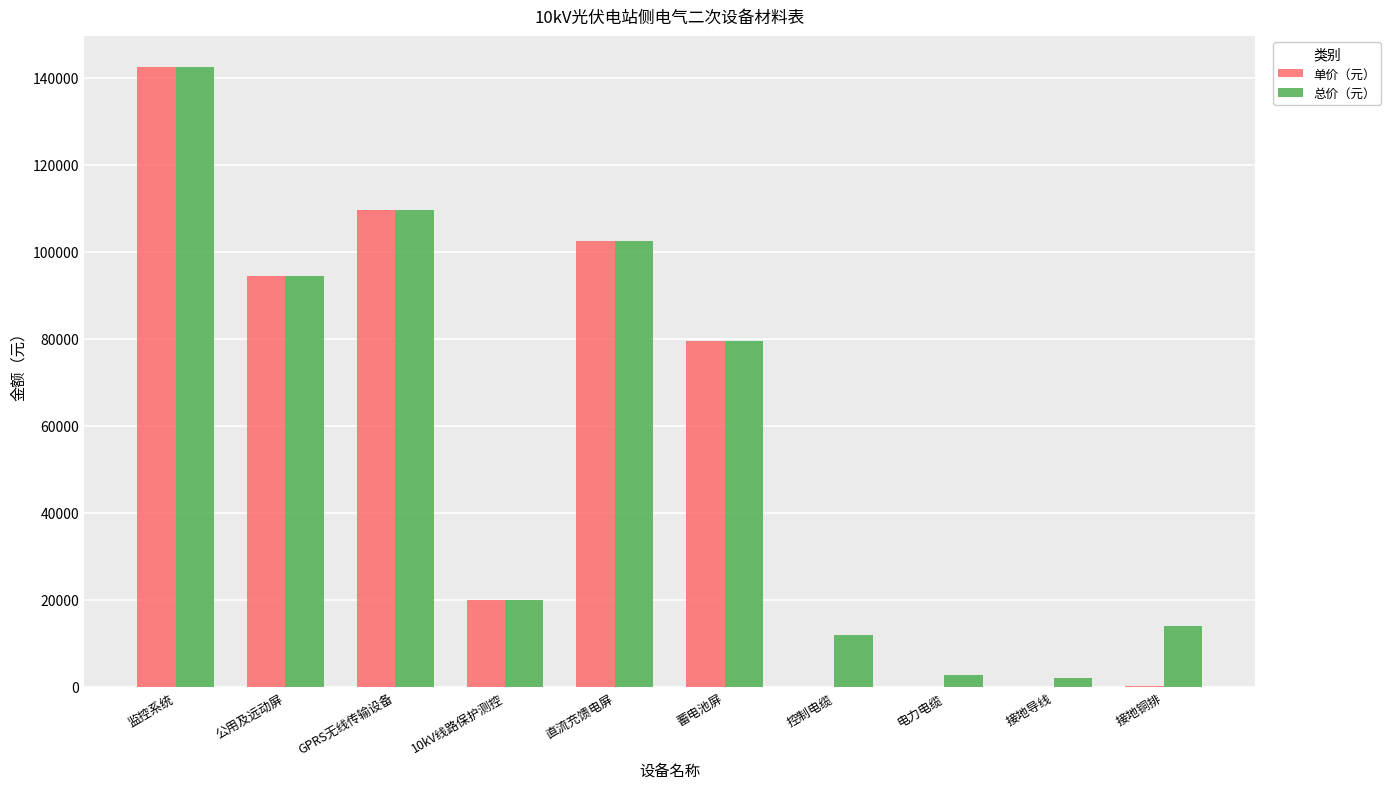

Which series has the widest spread of values?

单价（元）